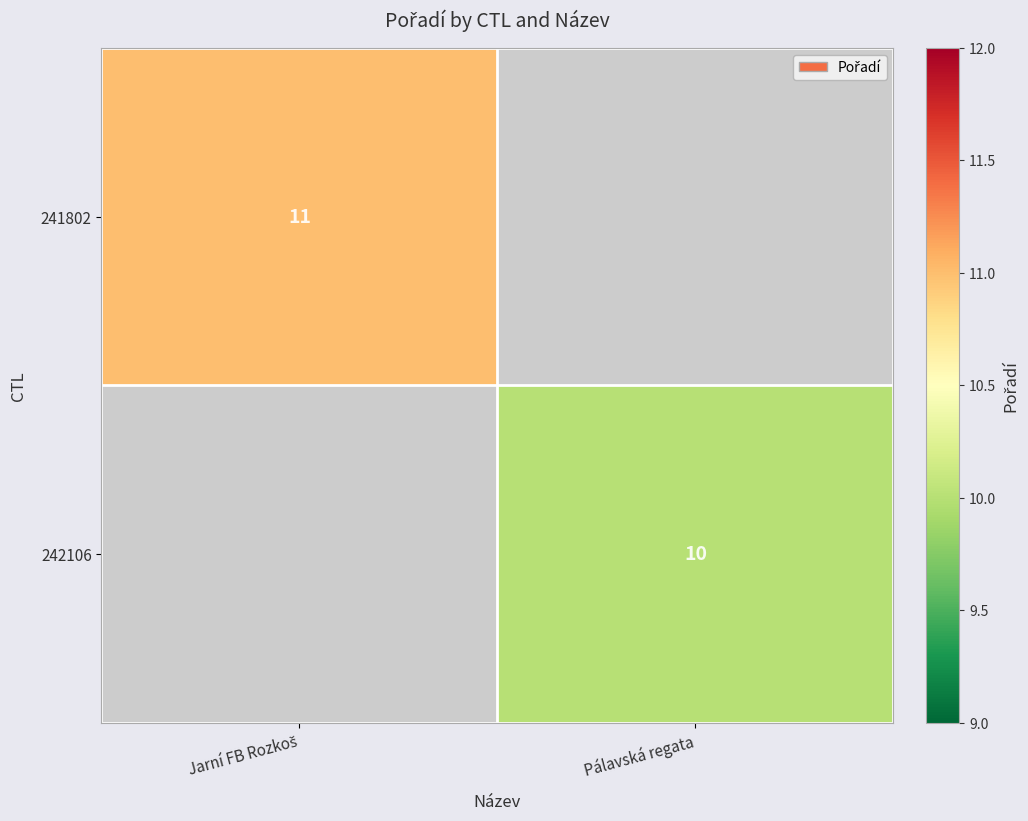

The 242106 series shows 4 at Pálavská regata. True or false?

False